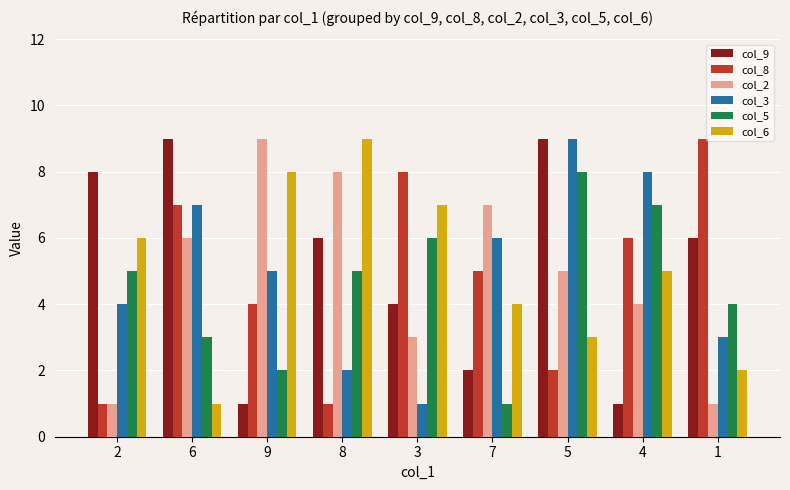

How many bars are there in each group?

6